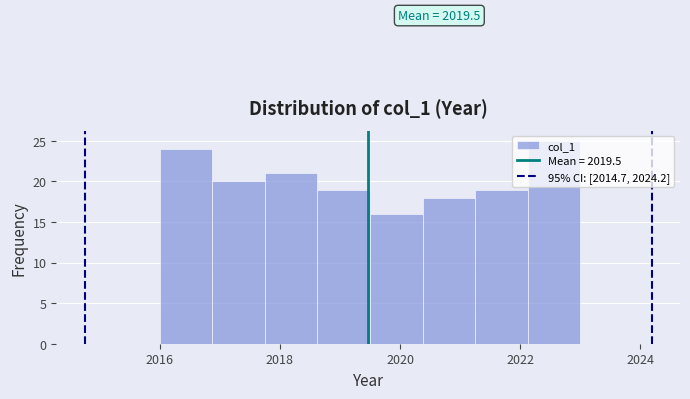

Which range on the x-axis has the tallest bar?

2022.2 to 2023.0